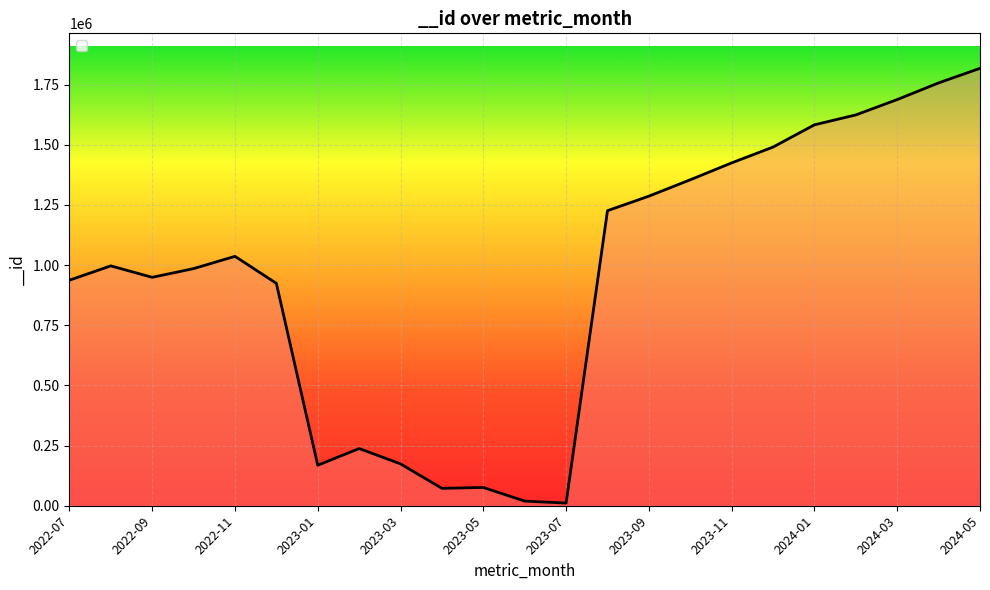

What is the maximum value shown in the chart?

1817635